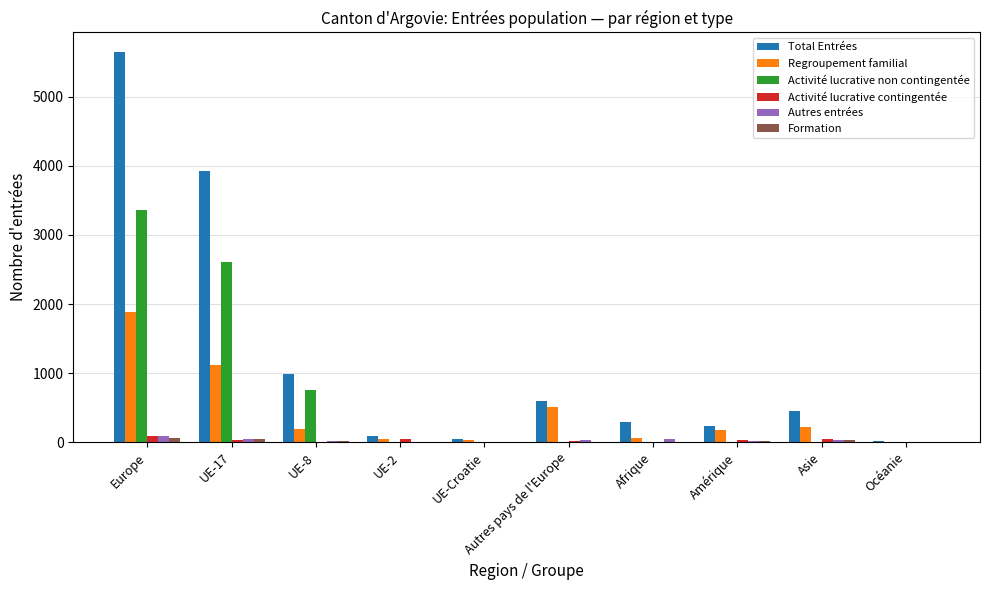

What is the sum of all Autres entrées values?

264